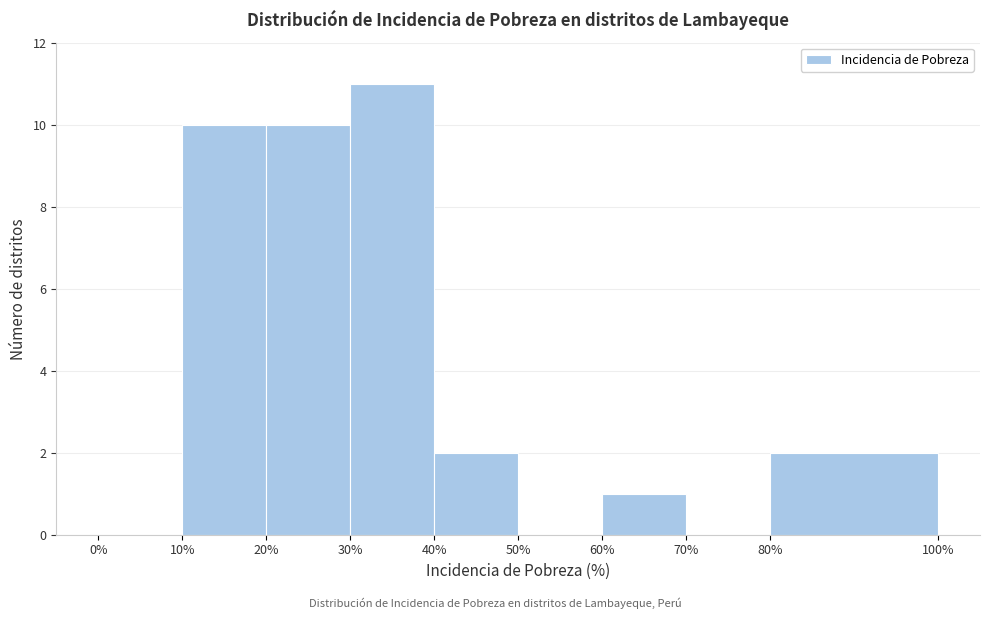

Over which range of the x-axis is the bar tallest?

30% to 40%